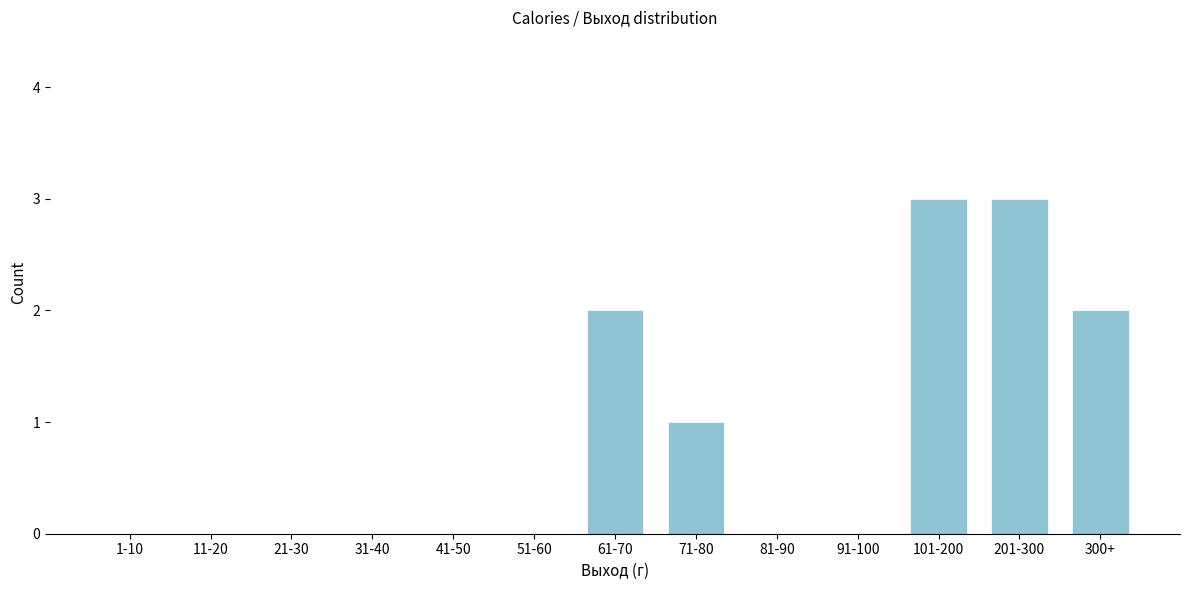

Reading left to right, what are all the values shown in this chart?

1-10=0	11-20=0	21-30=0	31-40=0	41-50=0	51-60=0	61-70=2	71-80=1	81-90=0	91-100=0	101-200=3	201-300=3	300+=2